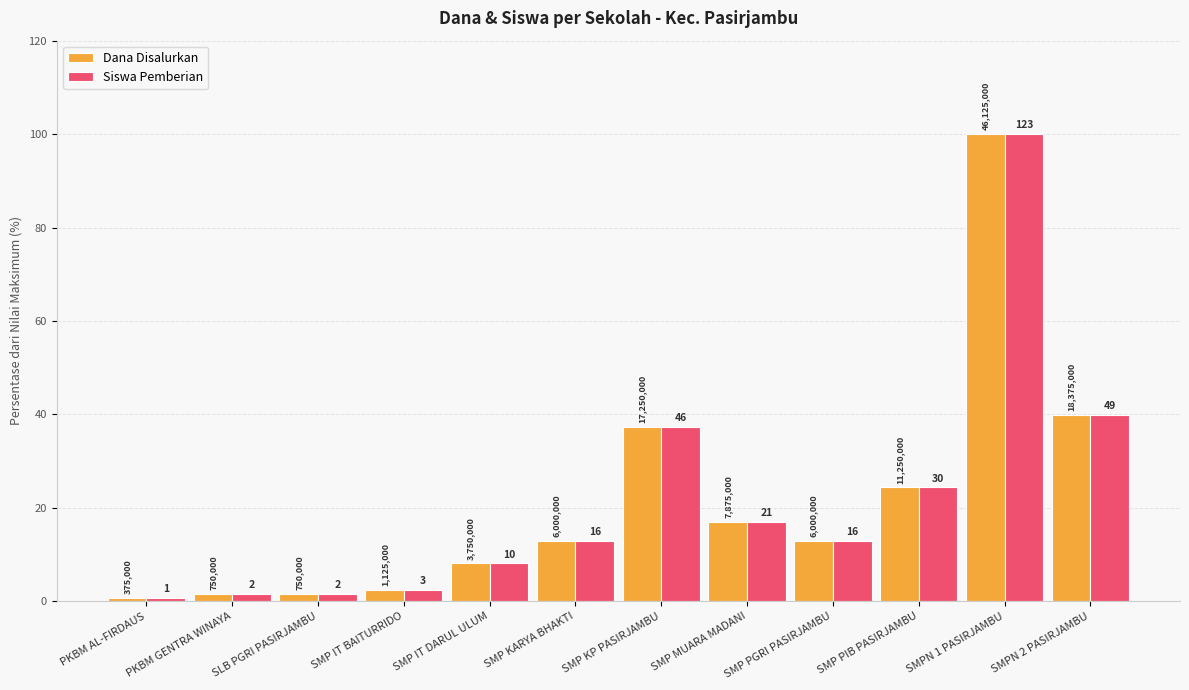

How many groups of bars are there?

12